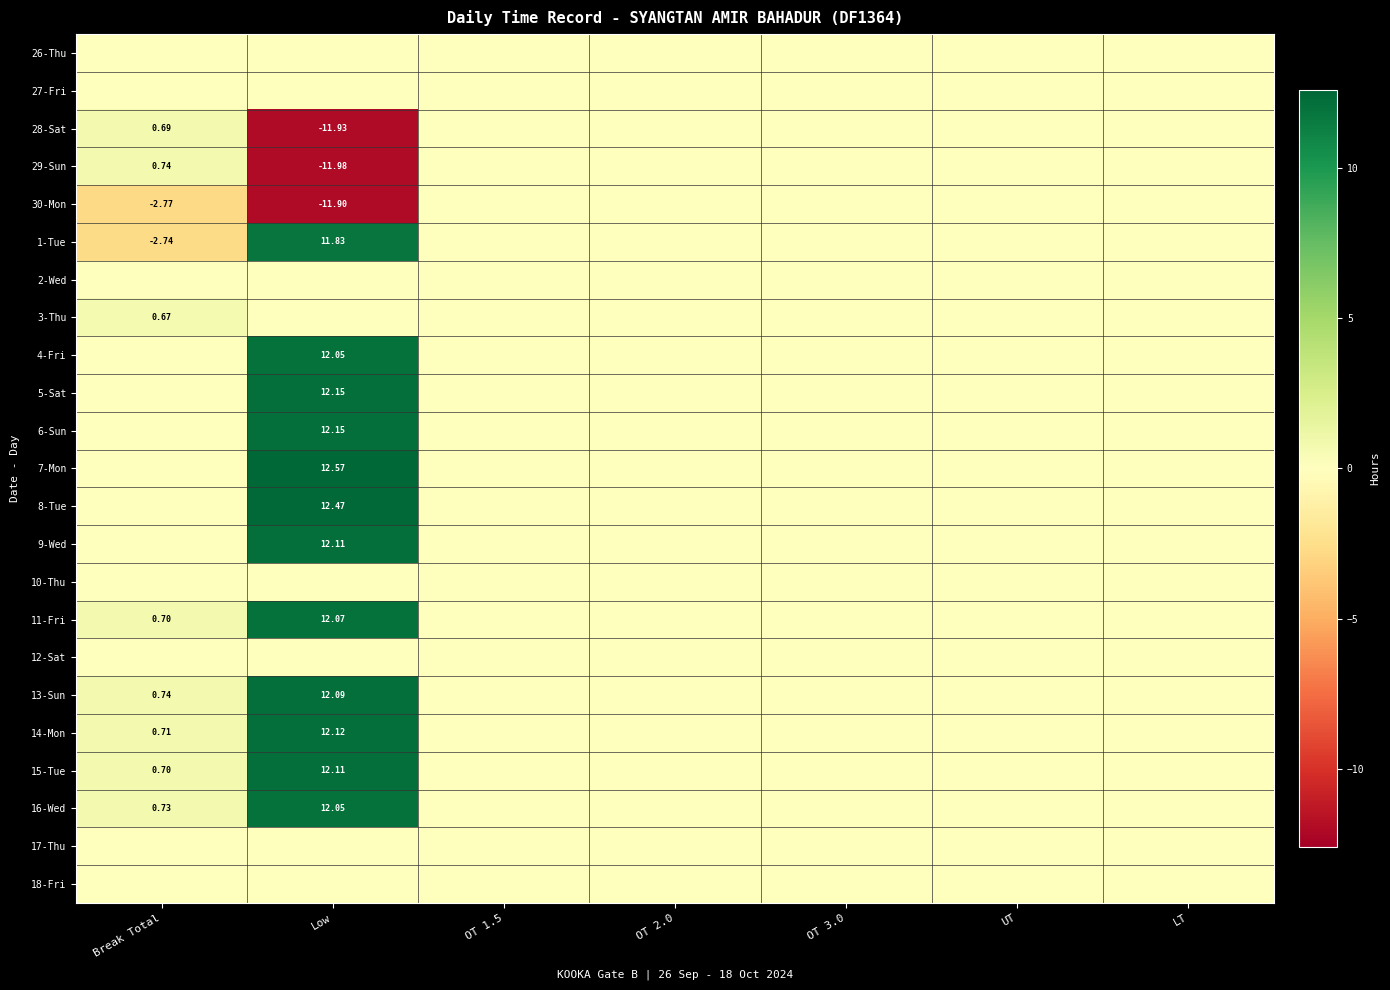

At which label is 12-Sat closest to 0?

Break Total